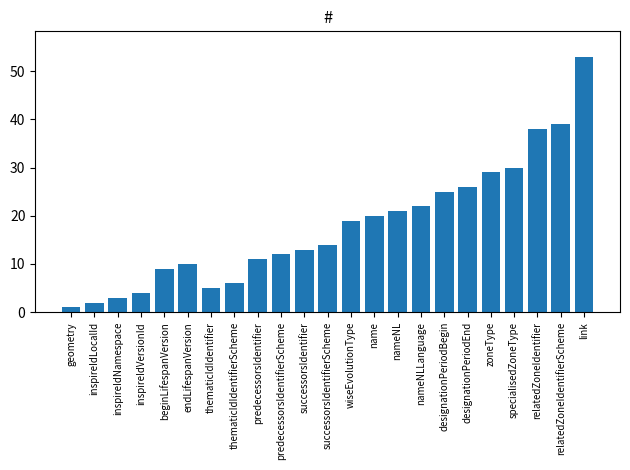

What is the value of the 21st bar from the left?

38